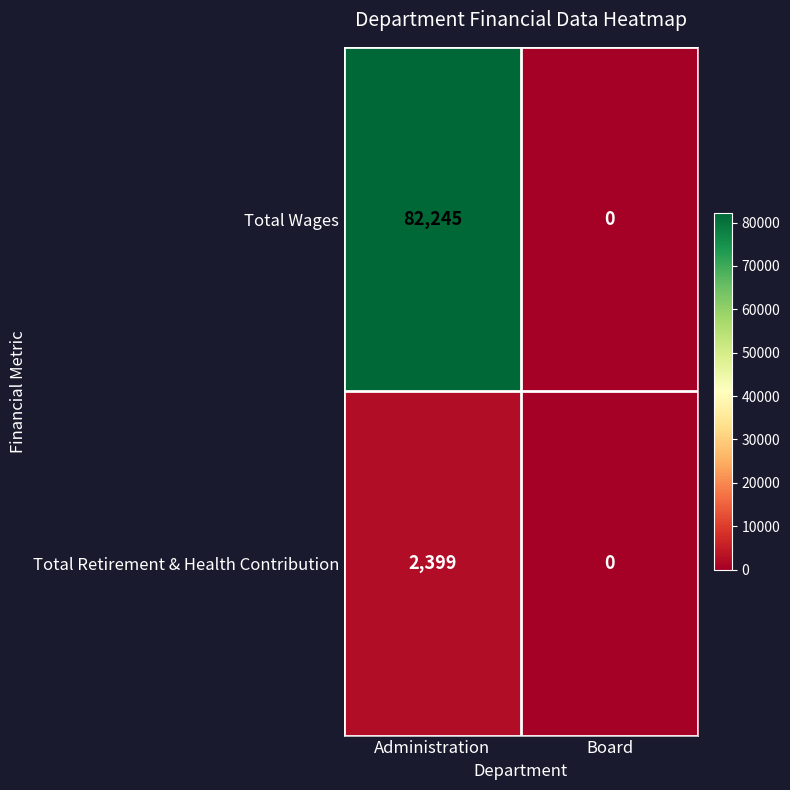

At which label is Total Wages closest to 41122?

Board